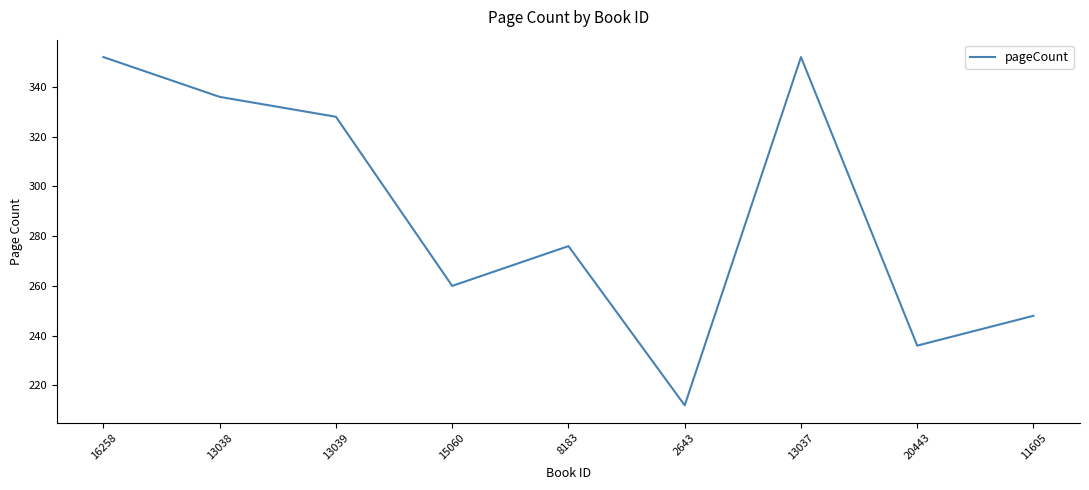

True or false: the data shows 95 at 20443.

False